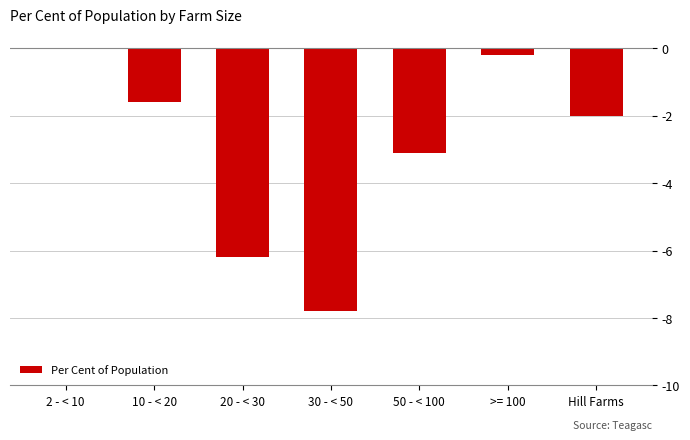

Read the value at 30 - < 50.

-7.8